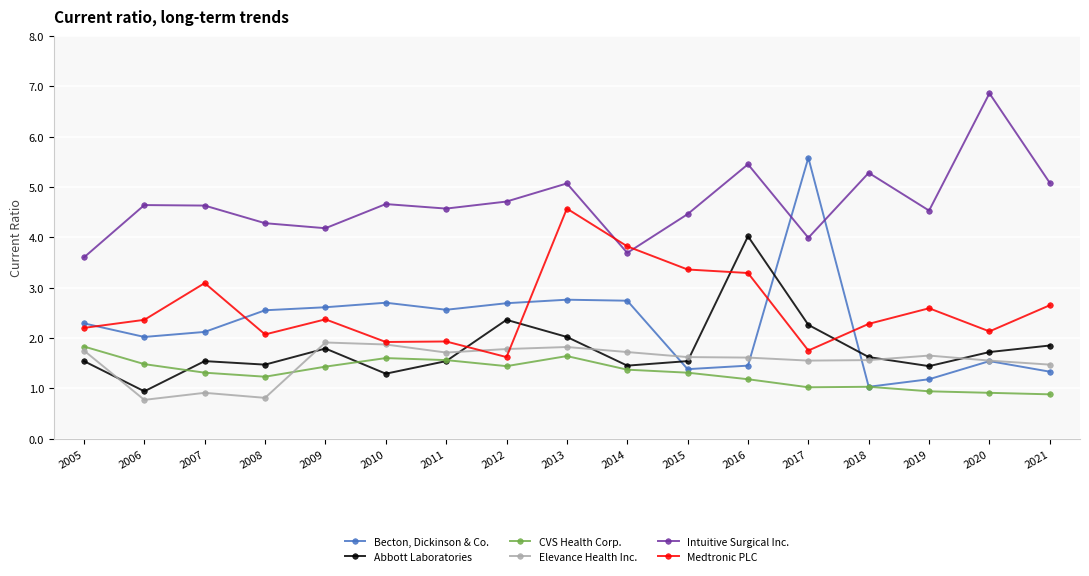

What is the spread (max minus min) of values at 2012?

3.3